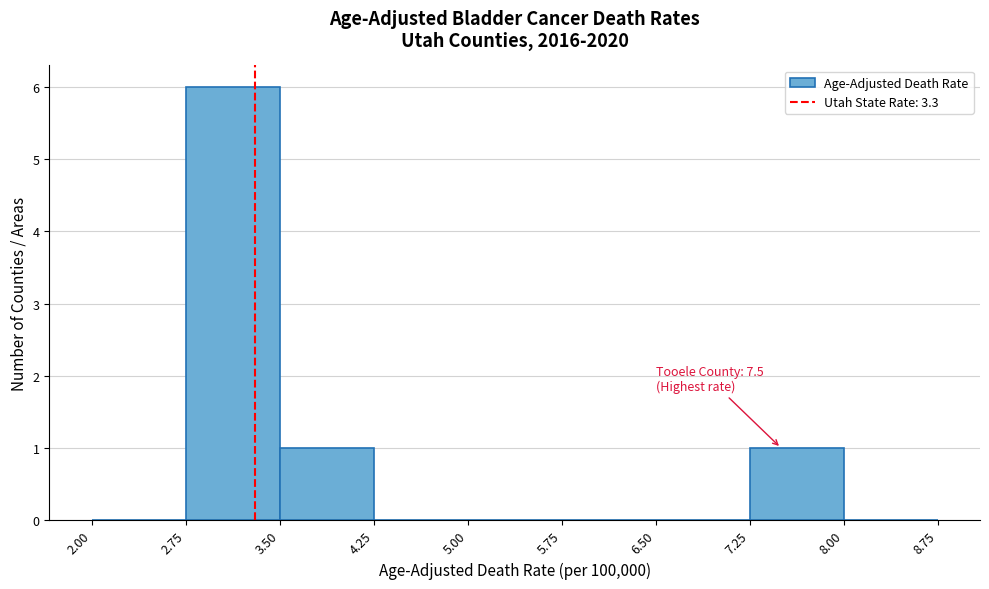

Over which range of the x-axis is the bar tallest?

2.75 to 3.50